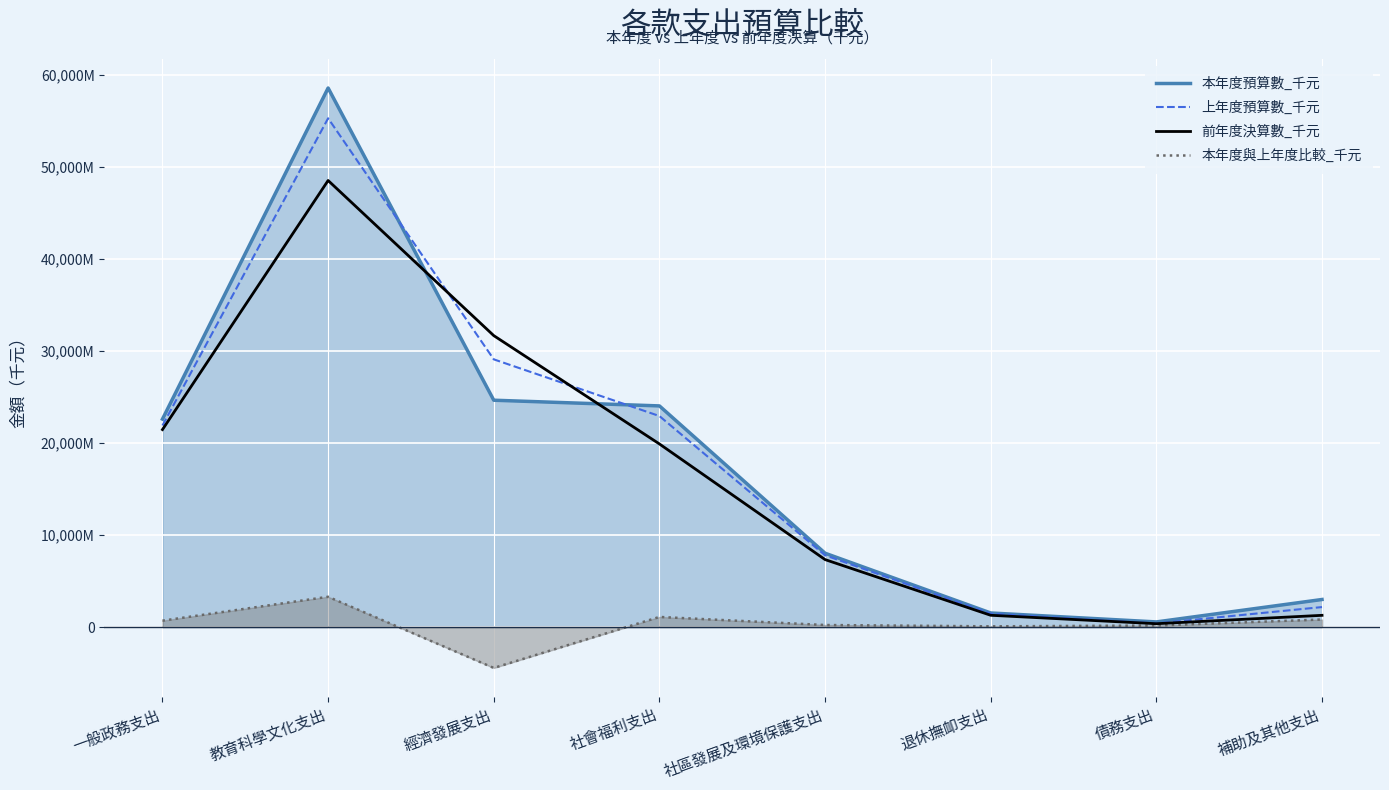

How many interior local peaks does the 本年度與上年度比較_千元 series have?

2